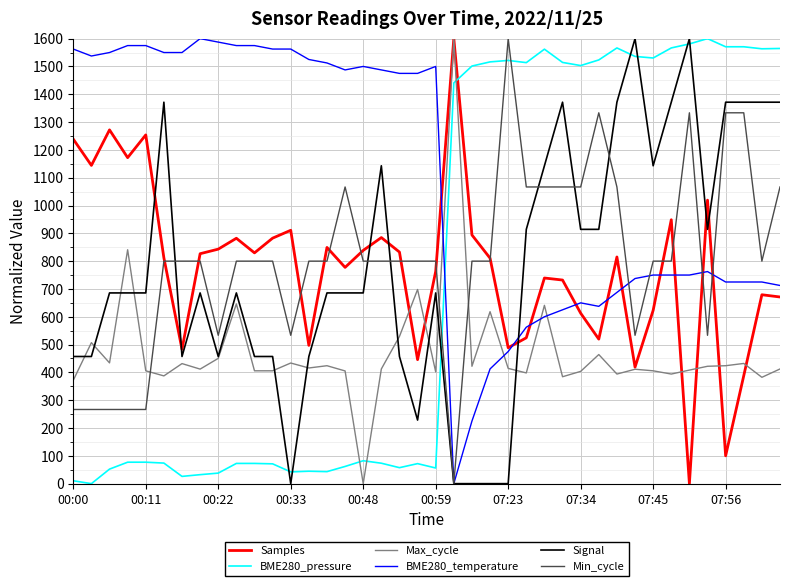

At how many categories does at least one series exceed 1349?

40